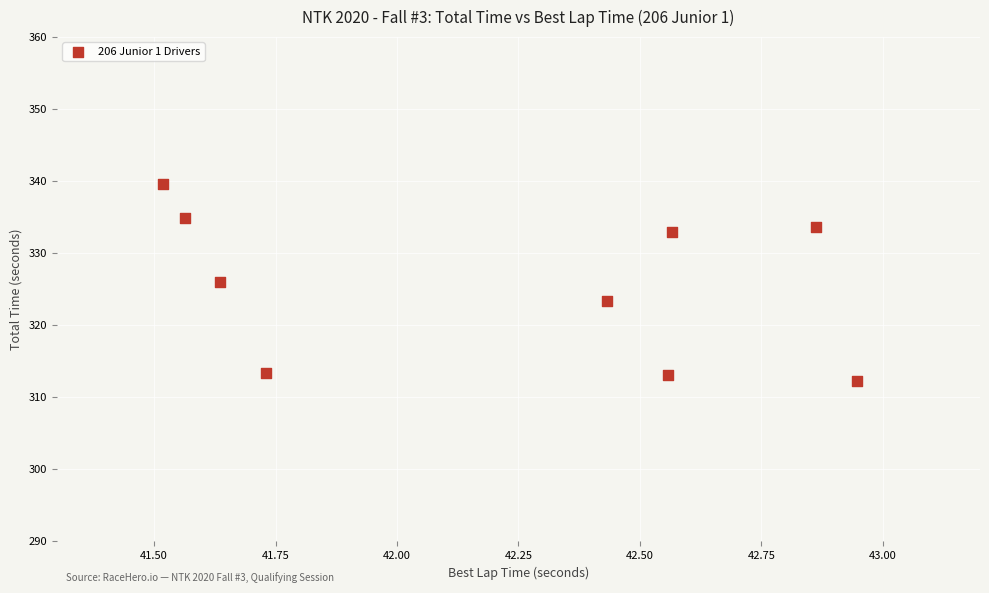

What Y value in the scatter plot is closest to 325?

325.9